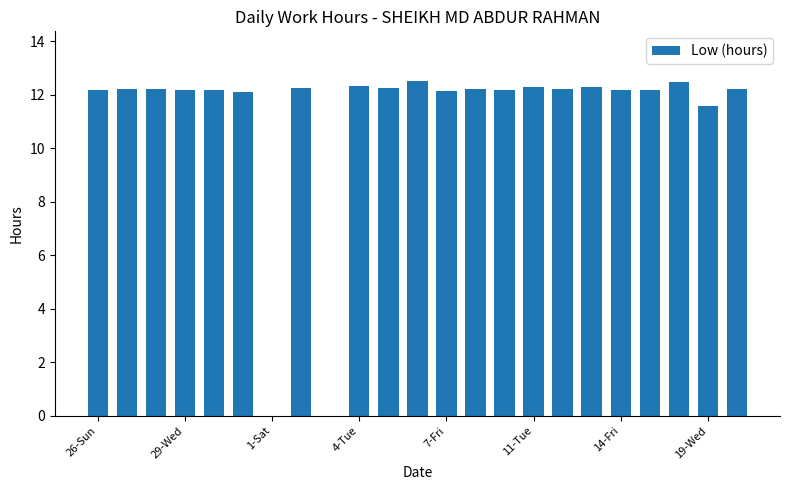

What is the sum of all values?

256.3